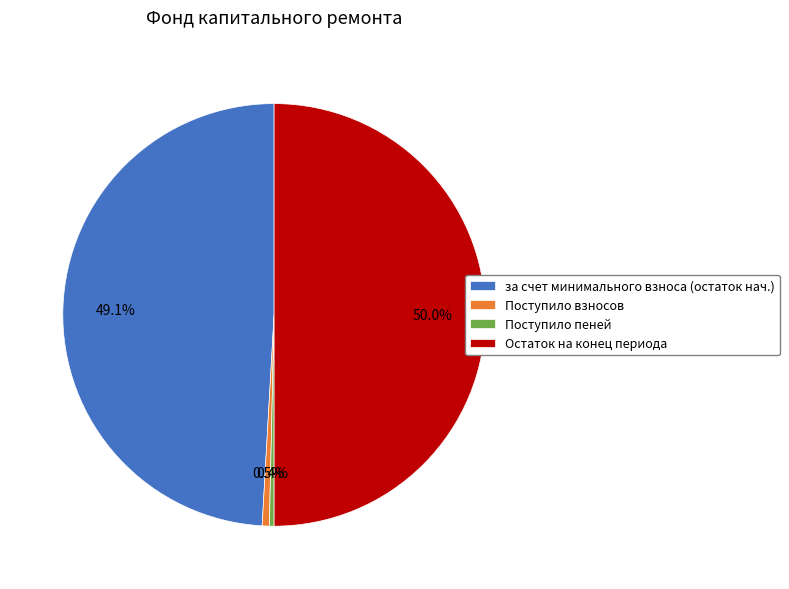

Combined, what portion of the pie is Поступило пеней and Остаток на конец периода?

50.4%